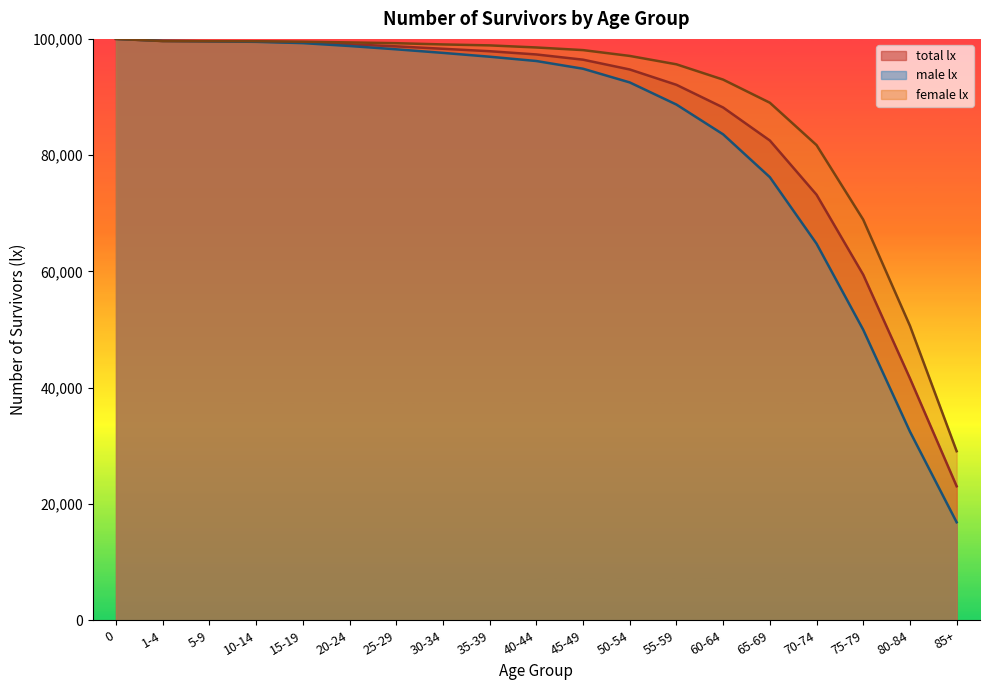

At which label is total lx closest to 61524?

75-79